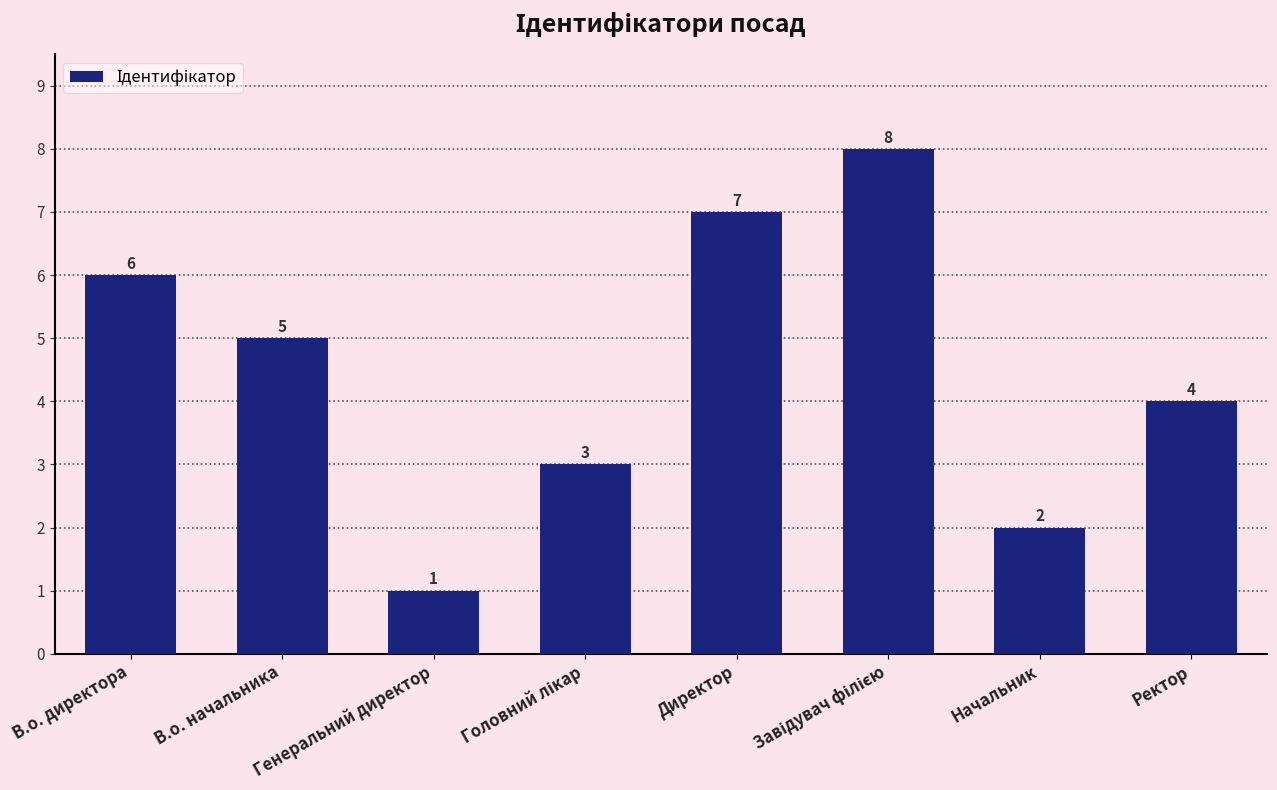

What is the label of the 3rd bar from the left?

Генеральний директор